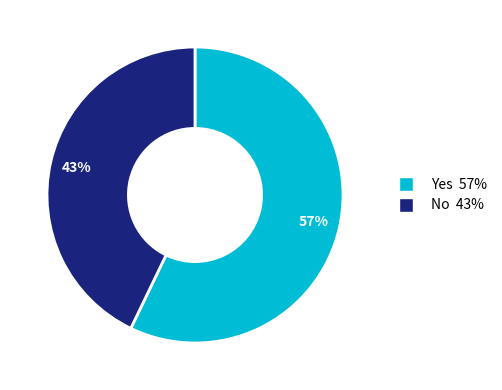

To the nearest percent, what is the difference between the largest and smallest slice percentages?

14%